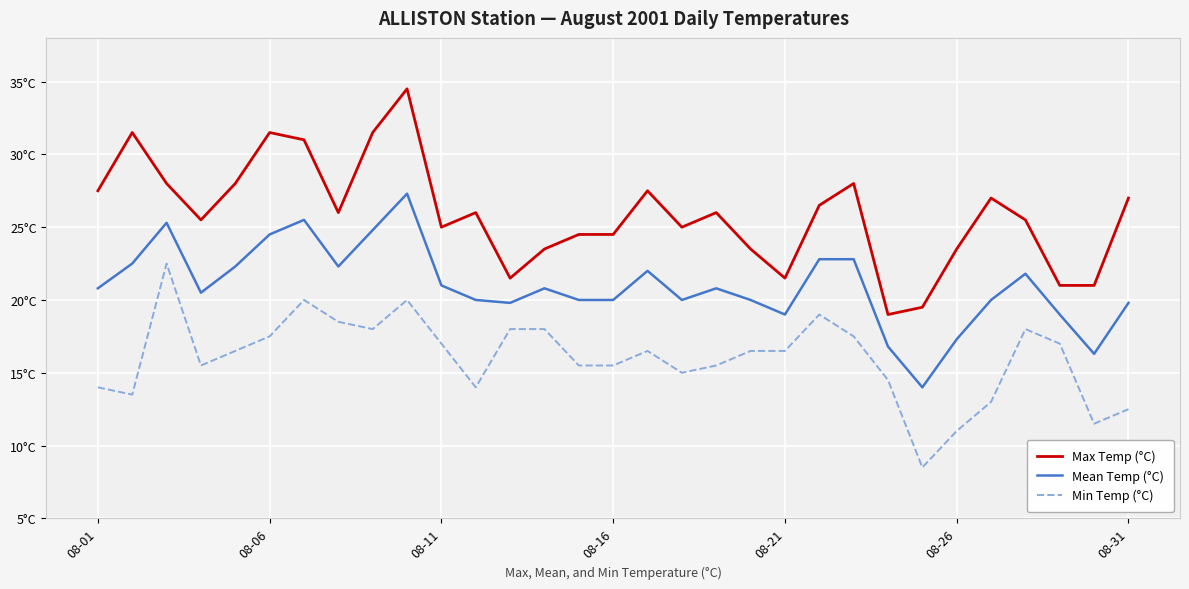

Reading right to left, extract all data points from this chart.

Max Temp (°C): 27.0	21.0	21.0	25.5	27.0	23.5	19.5	19.0	28.0	26.5	21.5	23.5	26.0	25.0	27.5	24.5	24.5	23.5	21.5	26.0	25.0	34.5	31.5	26.0	31.0	31.5	28.0	25.5	28.0	31.5	27.5
Mean Temp (°C): 19.8	16.3	19.0	21.8	20.0	17.3	14.0	16.8	22.8	22.8	19.0	20.0	20.8	20.0	22.0	20.0	20.0	20.8	19.8	20.0	21.0	27.3	24.8	22.3	25.5	24.5	22.3	20.5	25.3	22.5	20.8
Min Temp (°C): 12.5	11.5	17.0	18.0	13.0	11.0	8.5	14.5	17.5	19.0	16.5	16.5	15.5	15.0	16.5	15.5	15.5	18.0	18.0	14.0	17.0	20.0	18.0	18.5	20.0	17.5	16.5	15.5	22.5	13.5	14.0